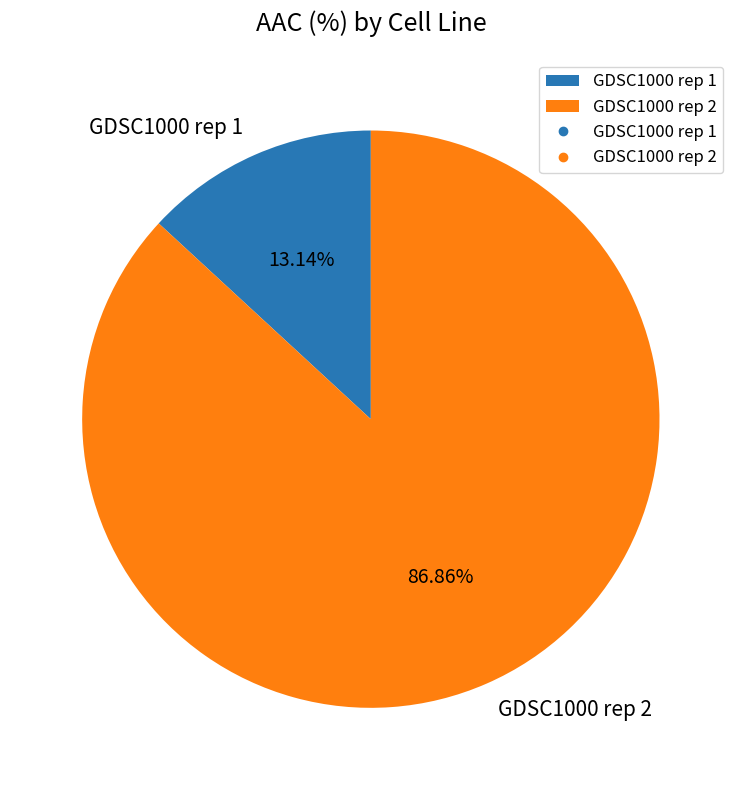

Rank the categories by value from highest to lowest.

GDSC1000 rep 2, GDSC1000 rep 1